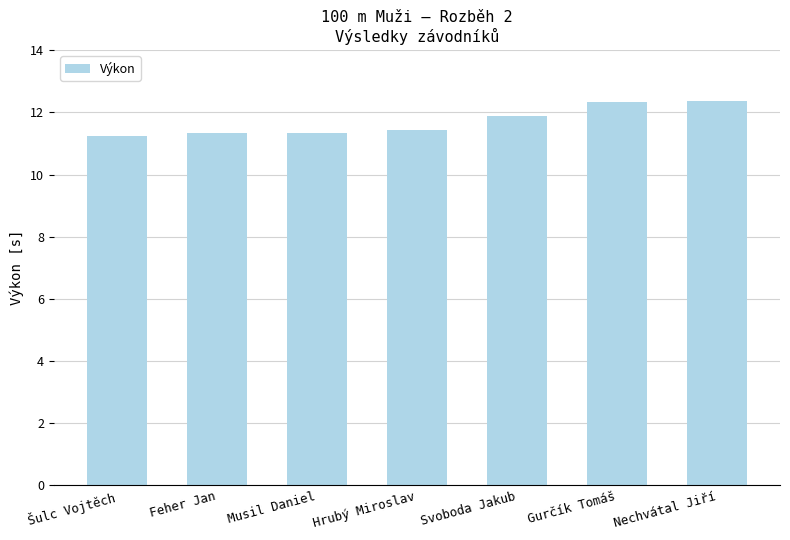

Approximately how many times larger is the value at Musil Daniel compared to Gurčík Tomáš?

0.9